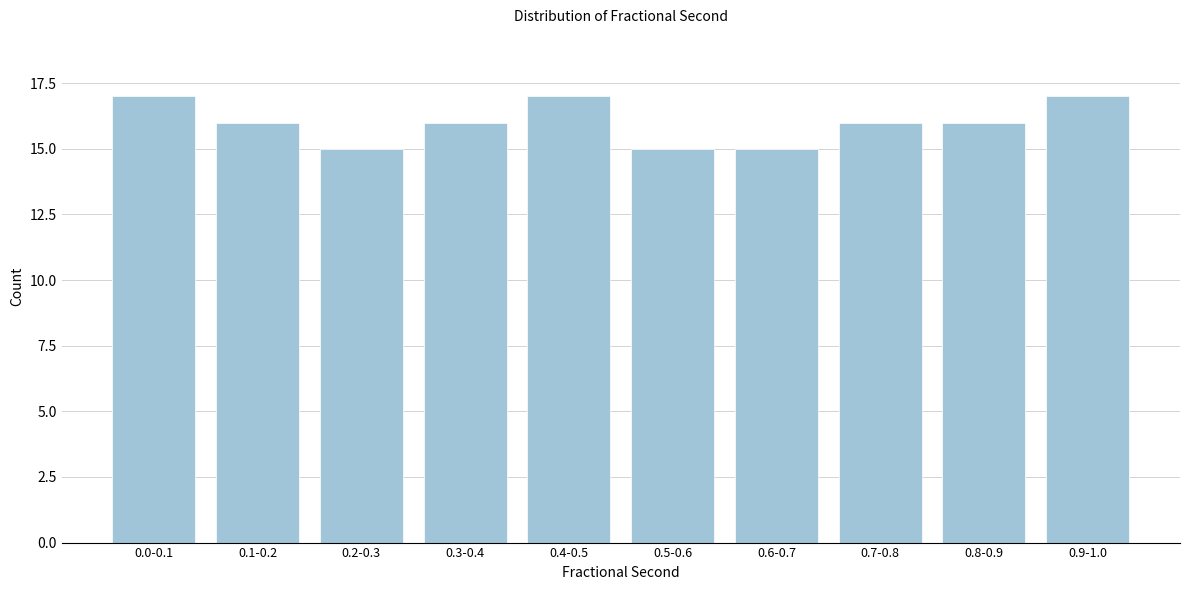

Reading right to left, list all the values displayed in this chart.

0.9-1.0=17	0.8-0.9=16	0.7-0.8=16	0.6-0.7=15	0.5-0.6=15	0.4-0.5=17	0.3-0.4=16	0.2-0.3=15	0.1-0.2=16	0.0-0.1=17